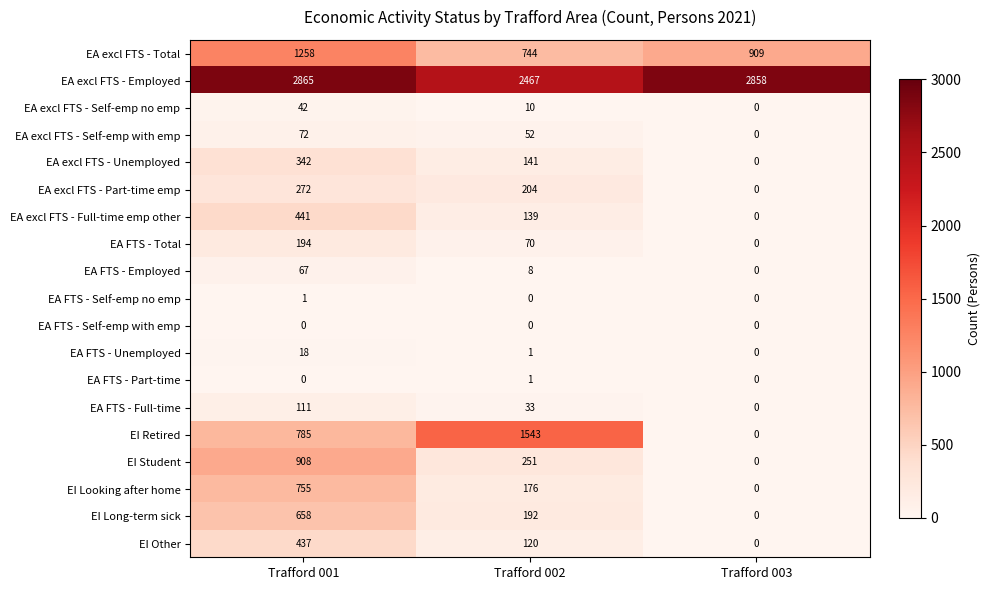

What is the difference between the EI Other values at Trafford 001 and Trafford 002?

317